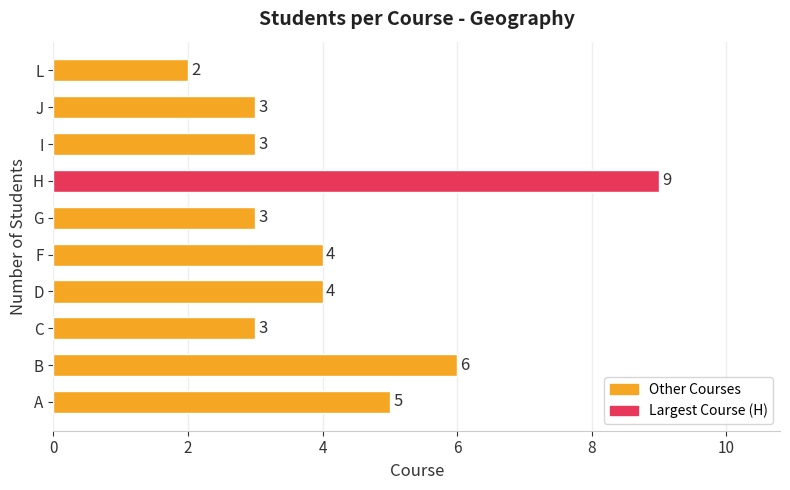

How many values are below 4?

5